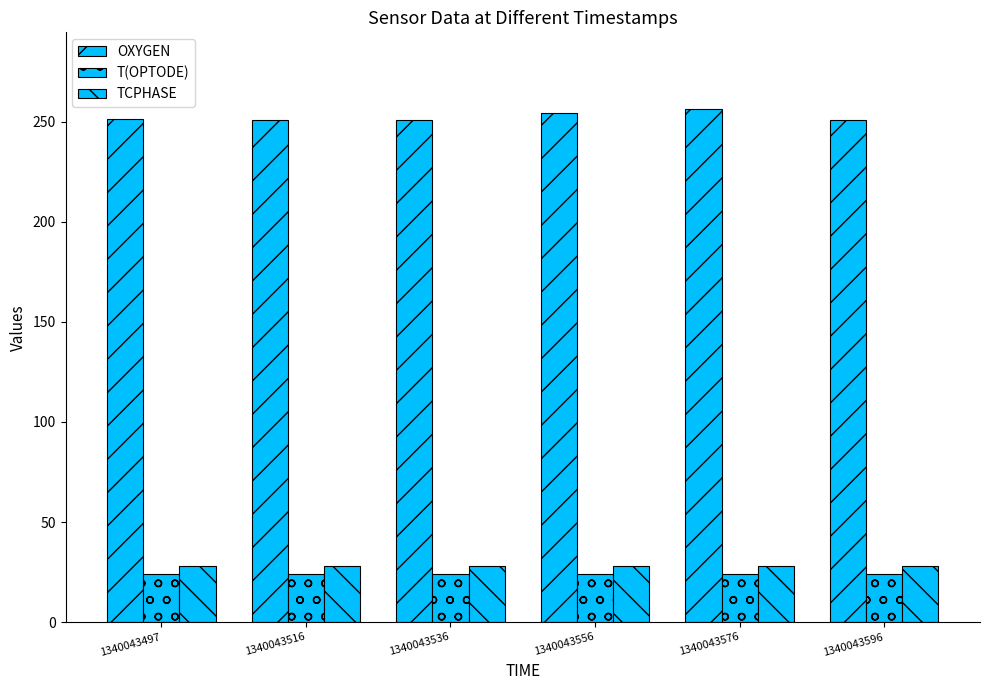

At which category is the sum across all series the highest?

1340043576